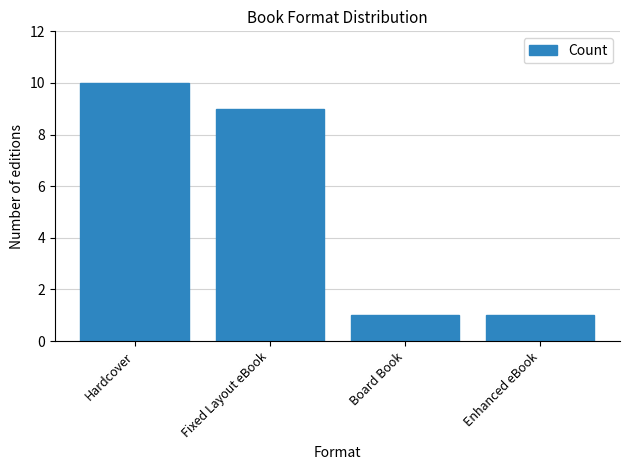

Reading left to right, transcribe all the data shown in this chart.

Hardcover=10	Fixed Layout eBook=9	Board Book=1	Enhanced eBook=1